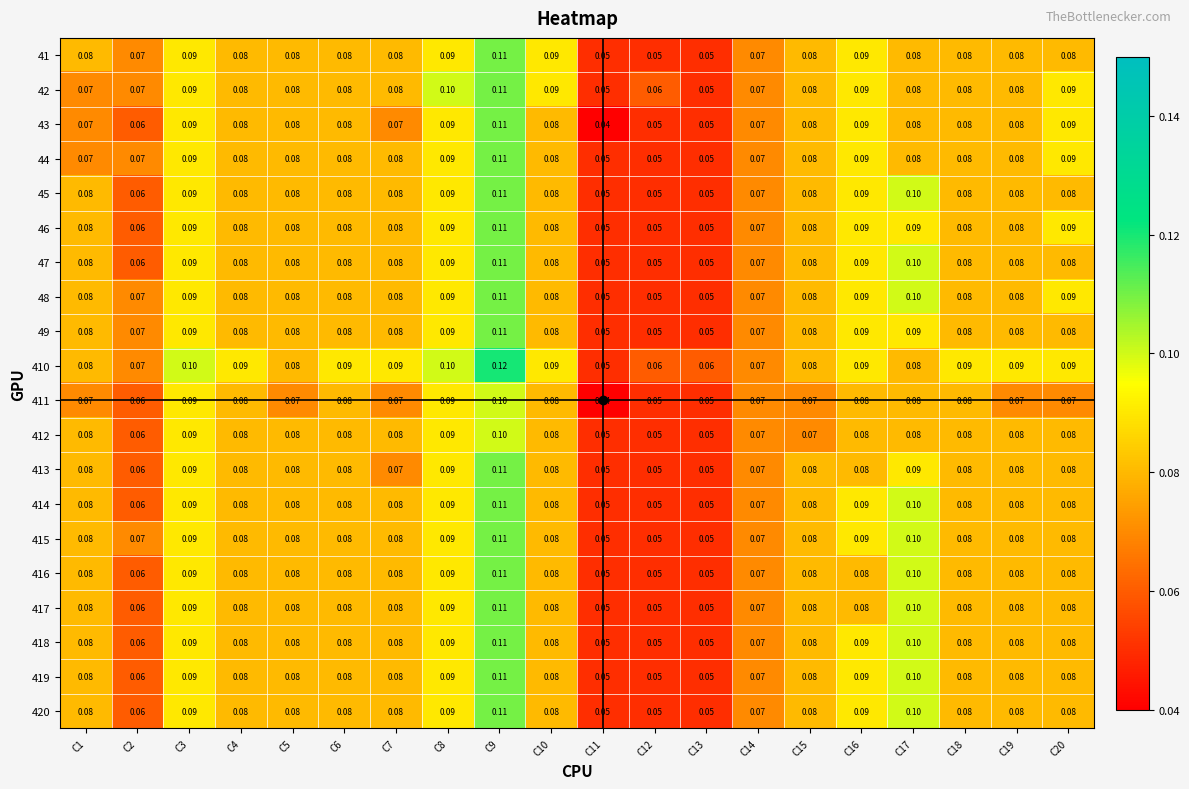

Is the value of 41 at C12 greater than the value of 47 at C18?

No